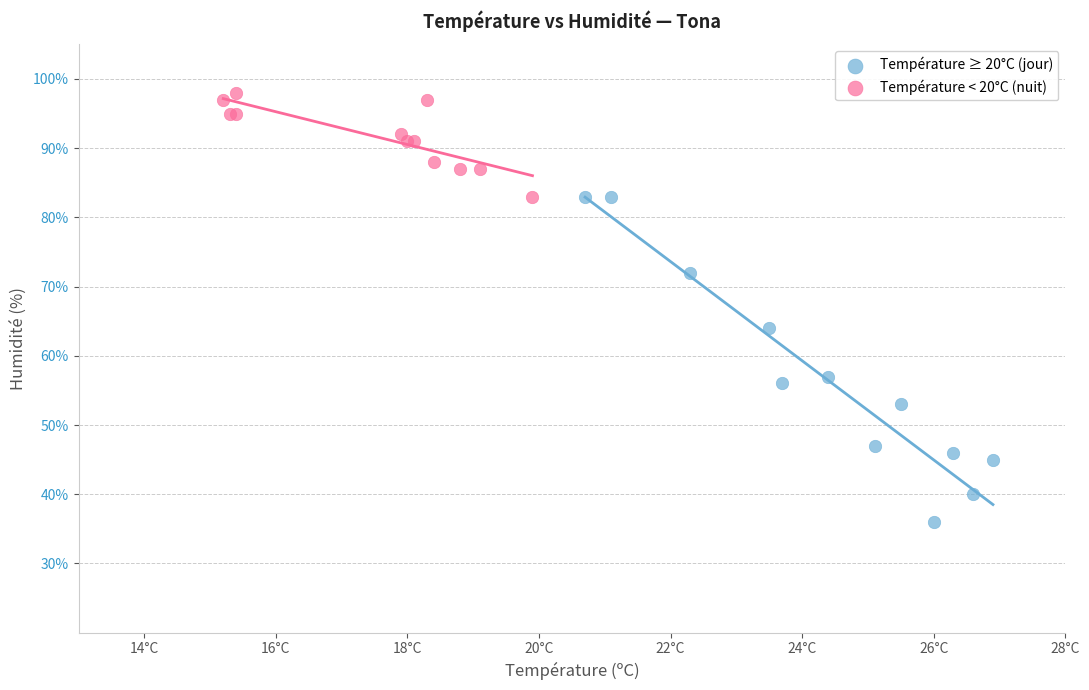

Which series reaches the maximum Y coordinate?

Température < 20°C (nuit)